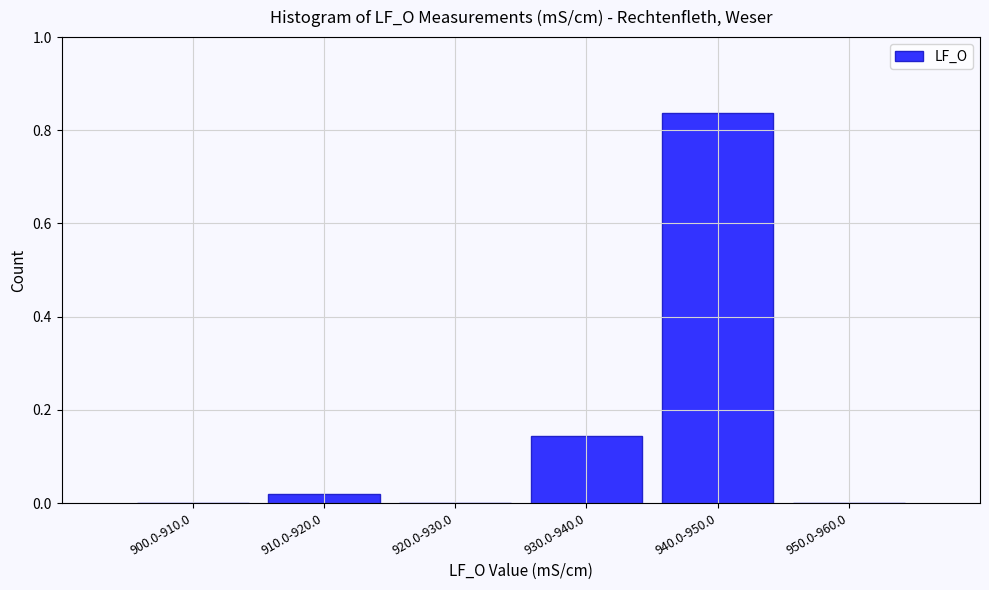

Between 940.0-950.0 and 930.0-940.0, which is larger?

940.0-950.0